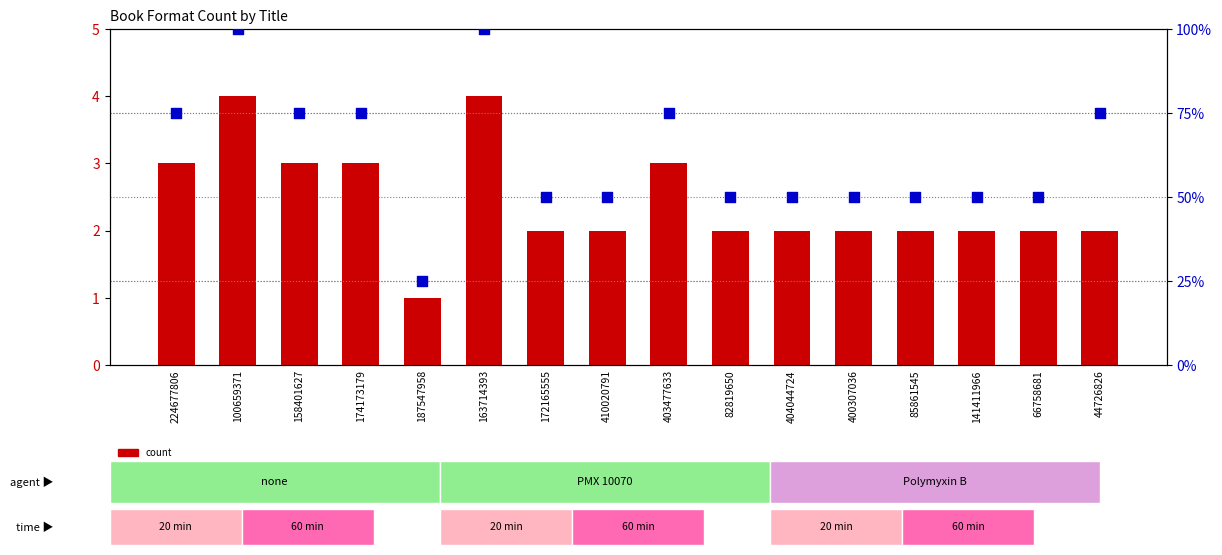

Which series has the largest Y range (max minus min)?

percentile rank within the sample